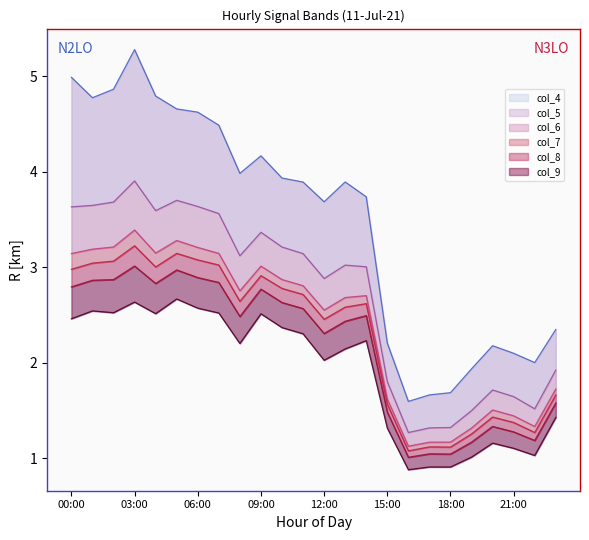

What is the lowest value of the col_8 series?

1.0